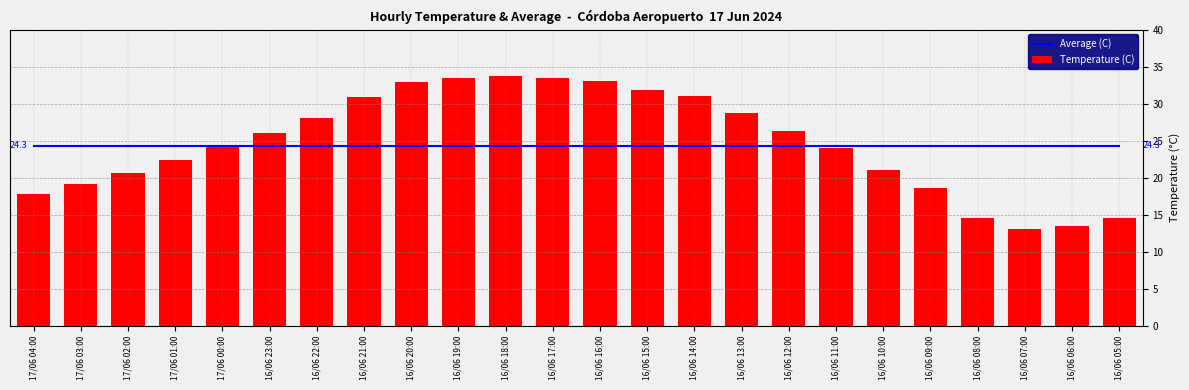

Which series has the largest range (max minus min)?

Temperature (C)